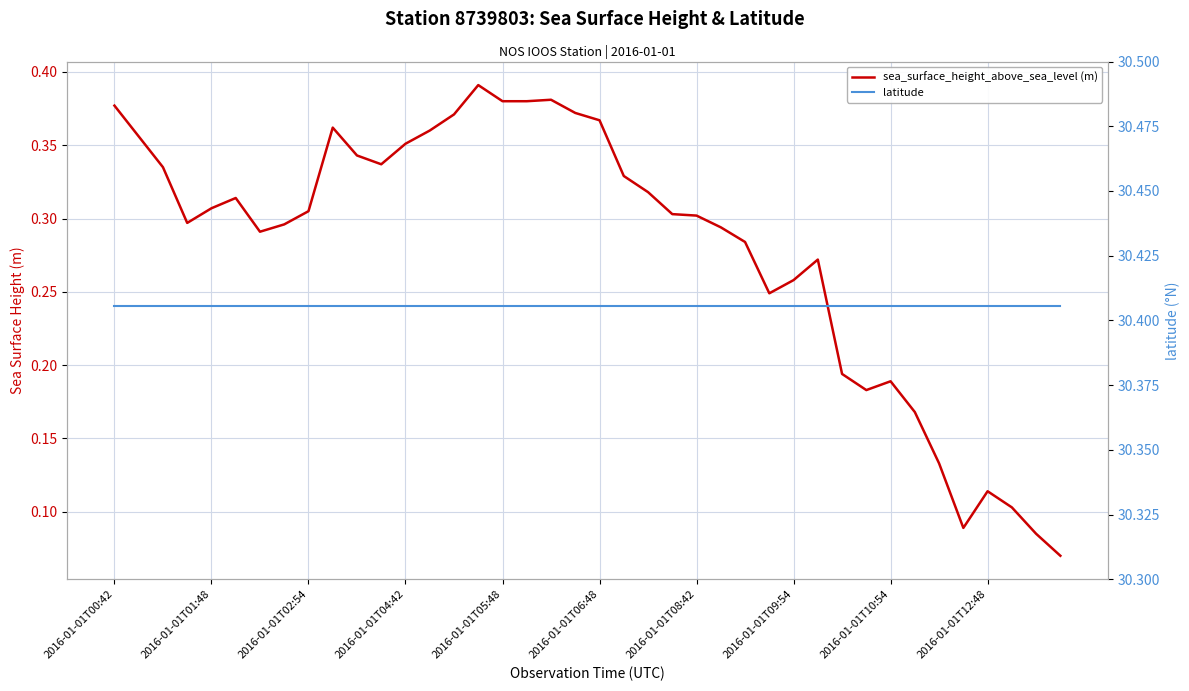

What are all the series names shown in the legend?

sea_surface_height_above_sea_level (m), latitude